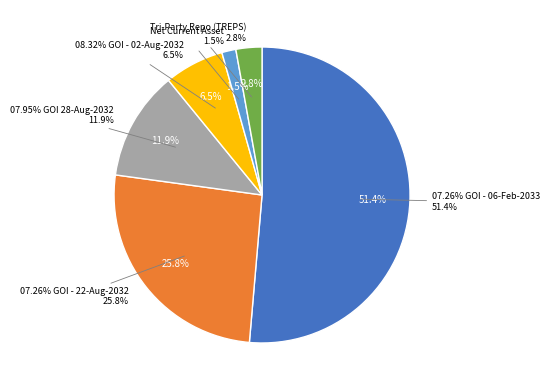

True or false: 07.26% GOI - 06-Feb-2033 accounts for 40% of the total.

False